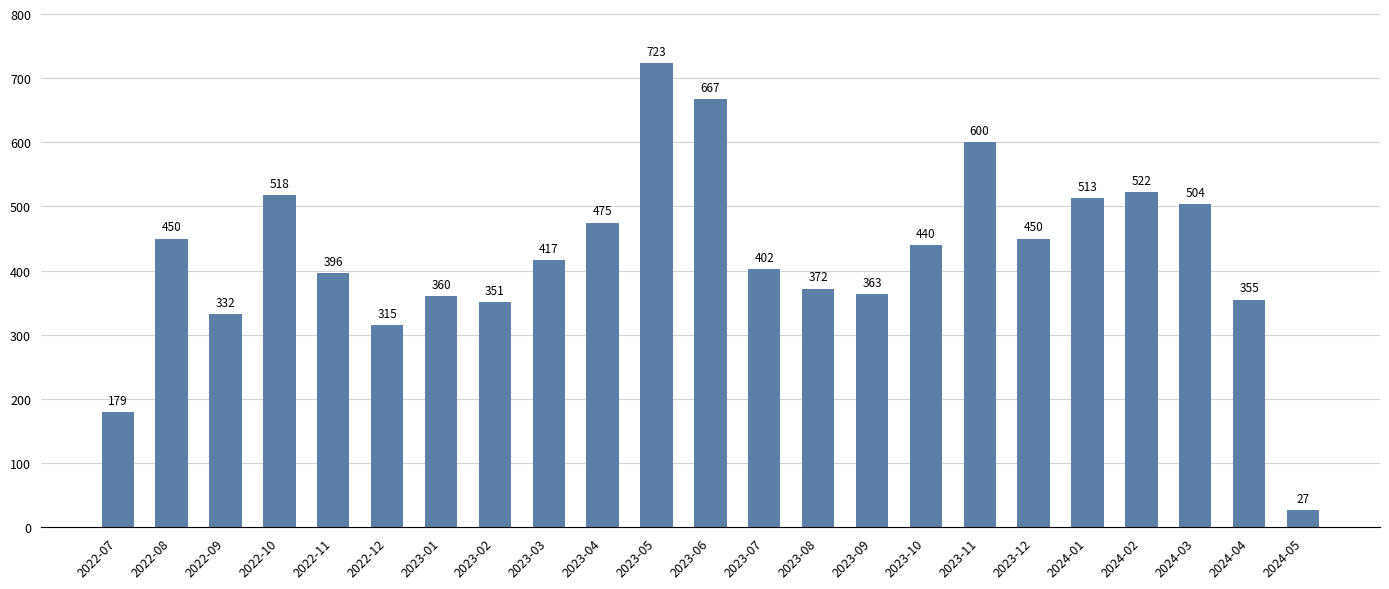

Which label corresponds to the smallest value in the chart?

2024-05